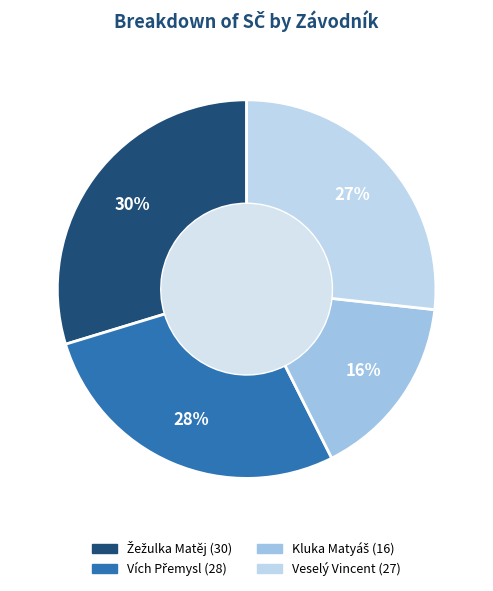

How many segments does this pie chart have?

4